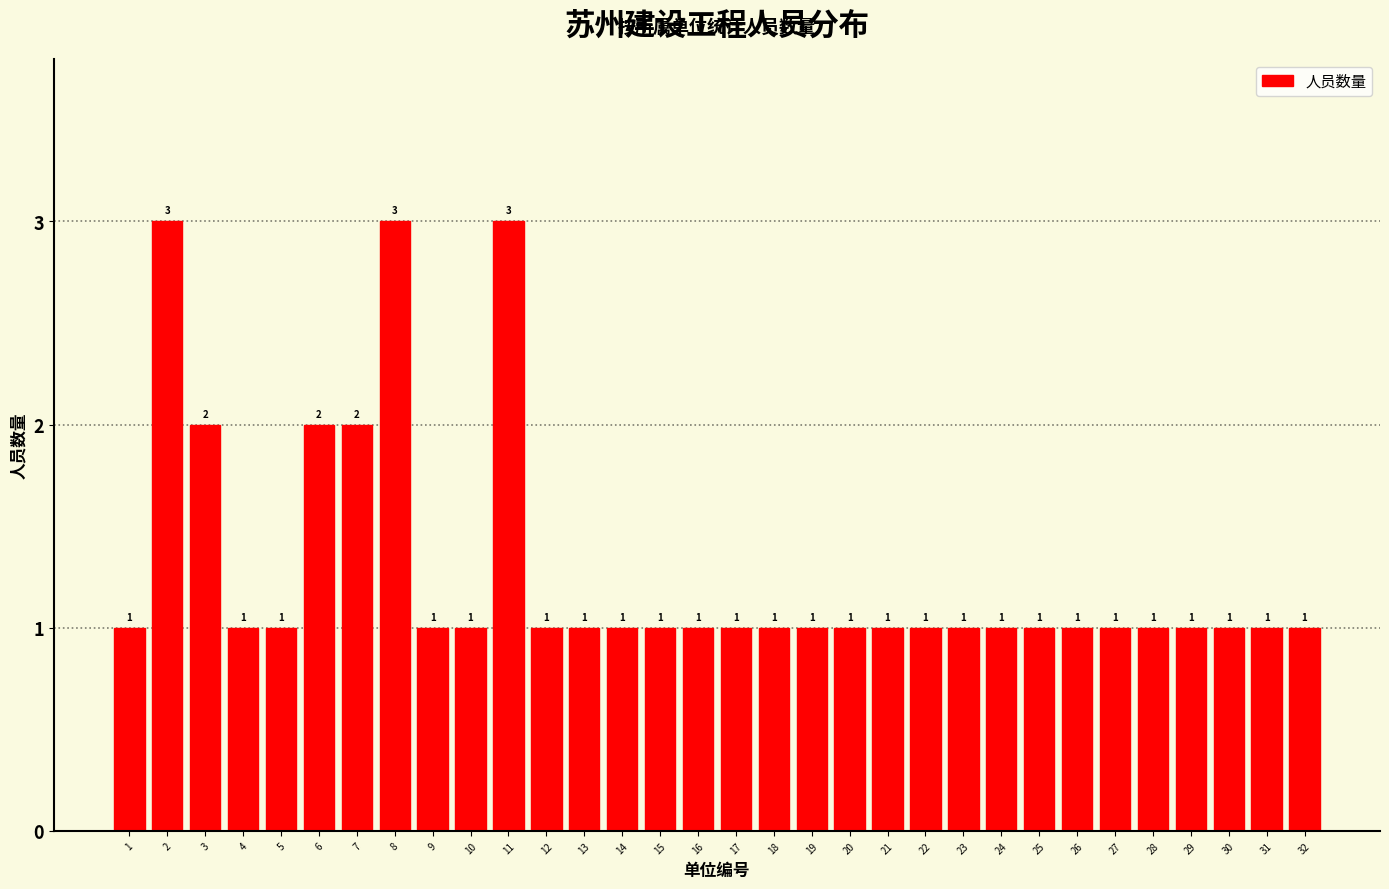

Reading left to right, transcribe all the data shown in this chart.

1	3	2	1	1	2	2	3	1	1	3	1	1	1	1	1	1	1	1	1	1	1	1	1	1	1	1	1	1	1	1	1